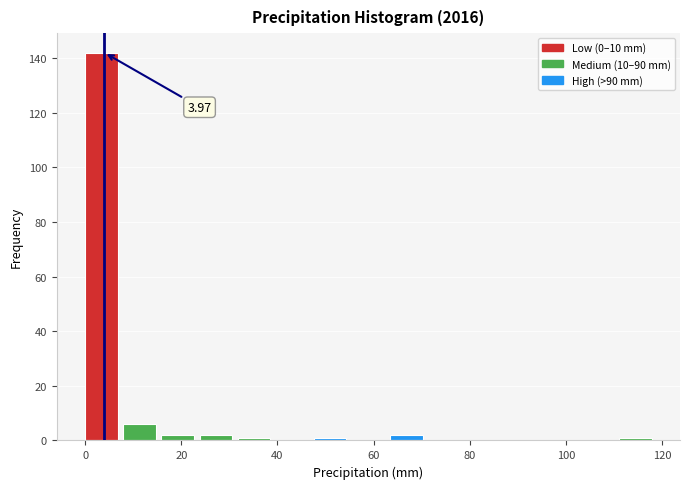

Around what value on the x-axis is the tallest bar? Give the approximate position of its centre, as read against the axis.

4